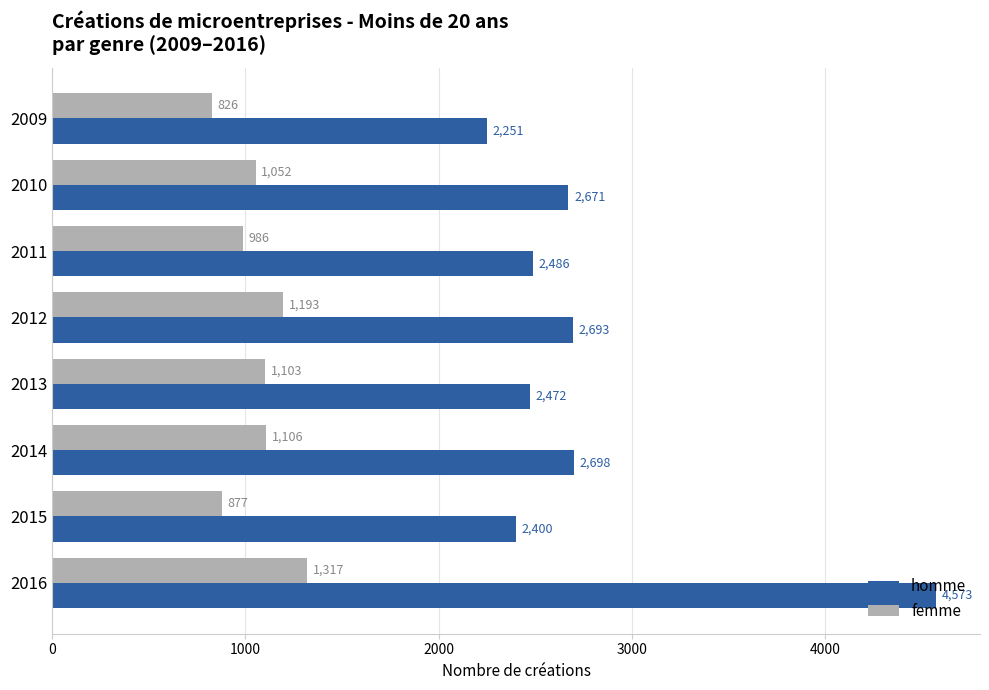

Is the value of femme at 2012 greater than the value of homme at 2012?

No